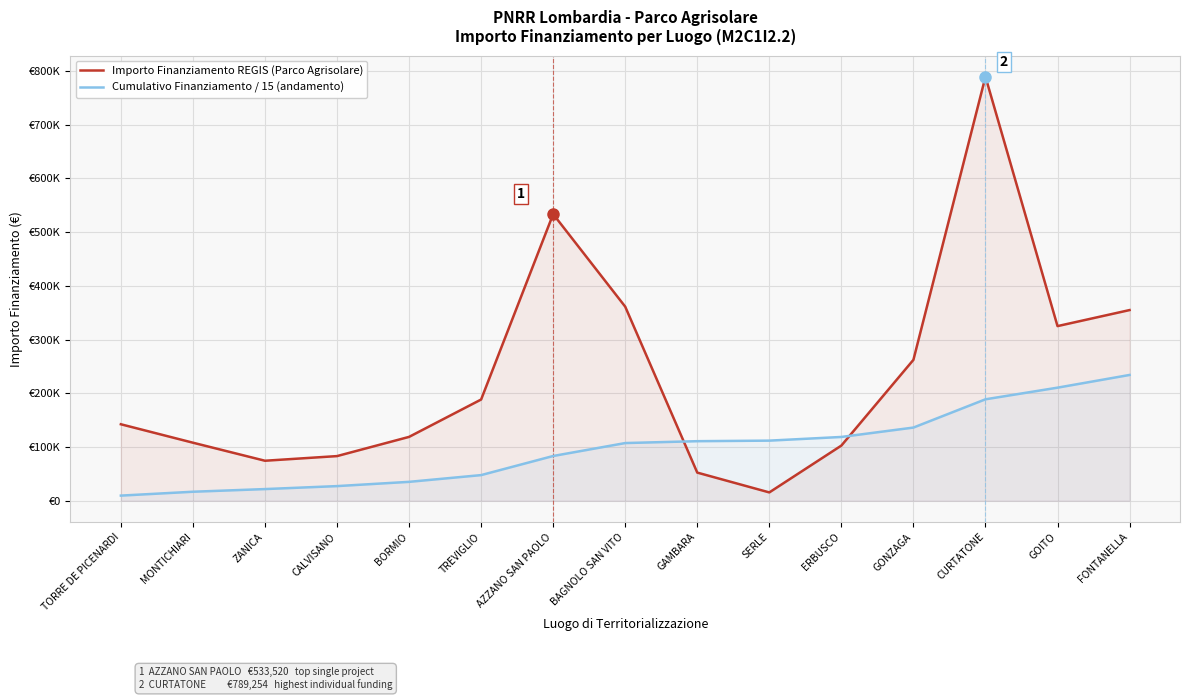

How many data points in Cumulativo Finanziamento / 15 (andamento) are above 107312?

8